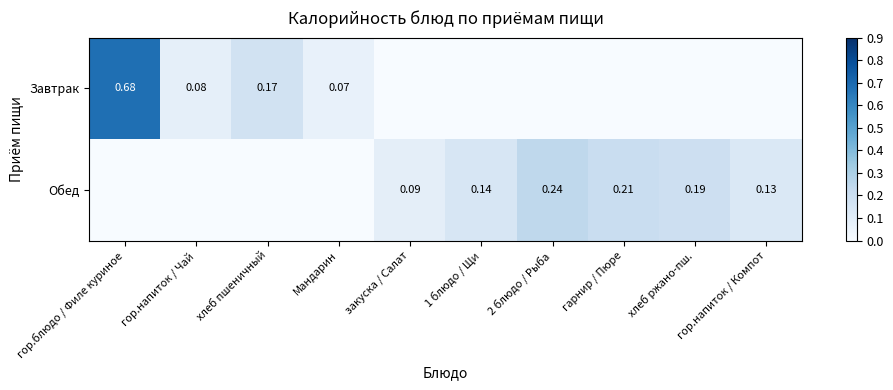

True or false: Завтрак has a value of 0.1 at хлеб пшеничный.

False